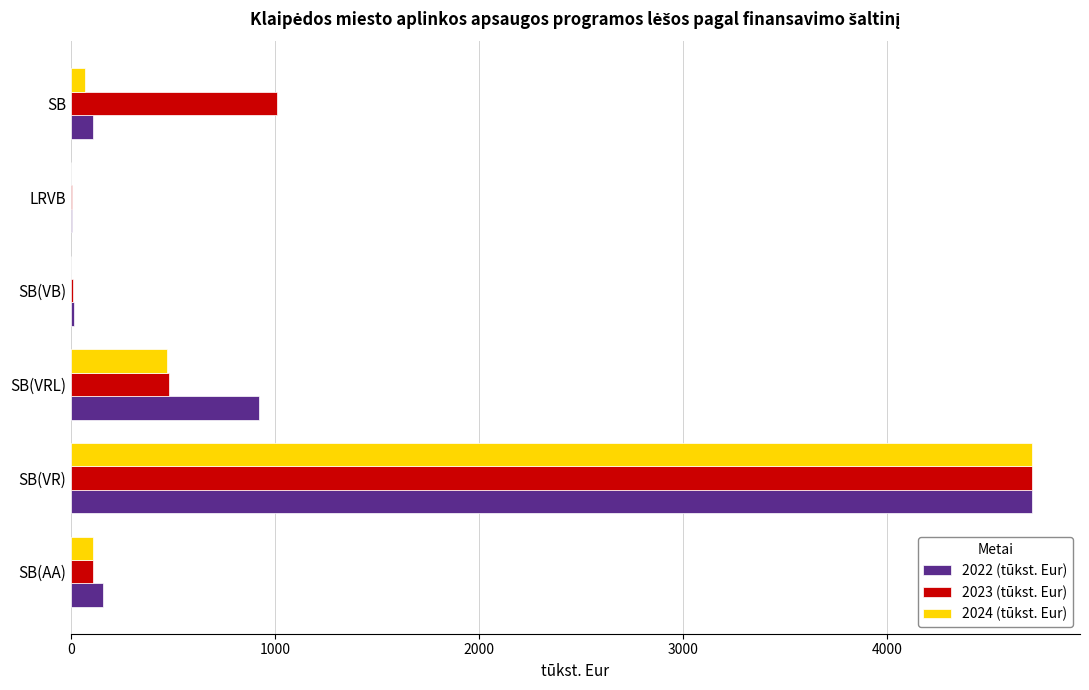

What are all the series names shown in the legend?

2022 (tūkst. Eur), 2023 (tūkst. Eur), 2024 (tūkst. Eur)